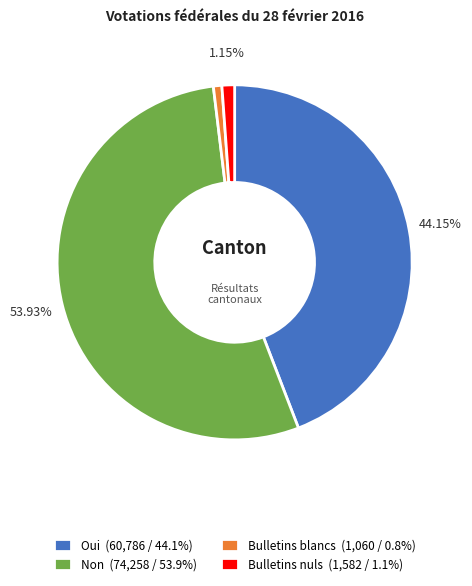

What is the largest slice in the pie chart?

Non